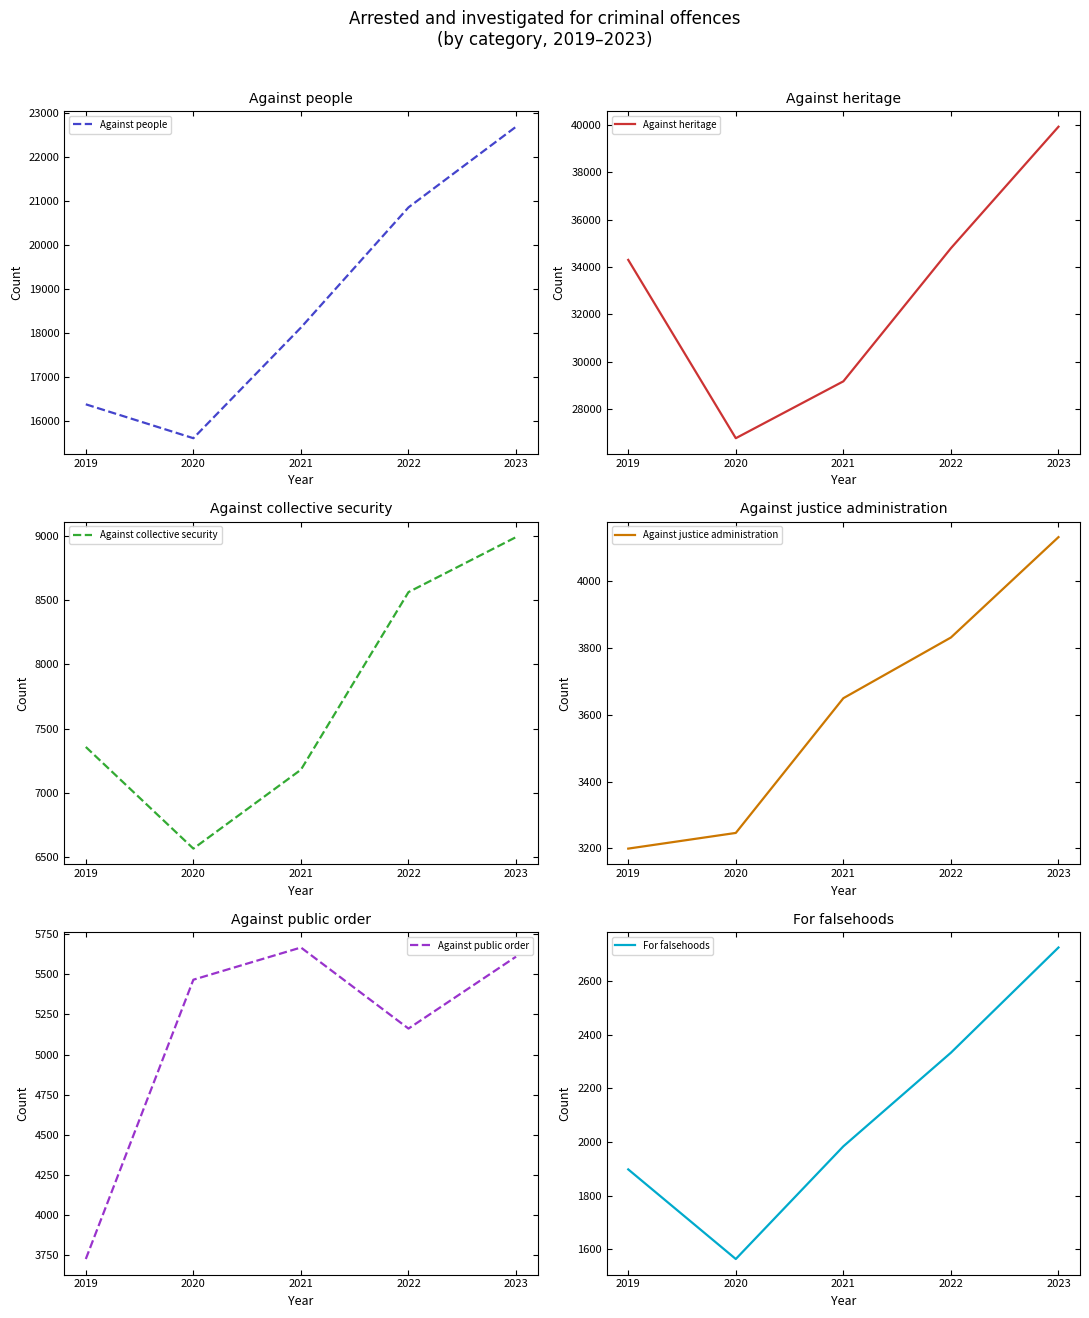

How many lines are shown in the chart?

6